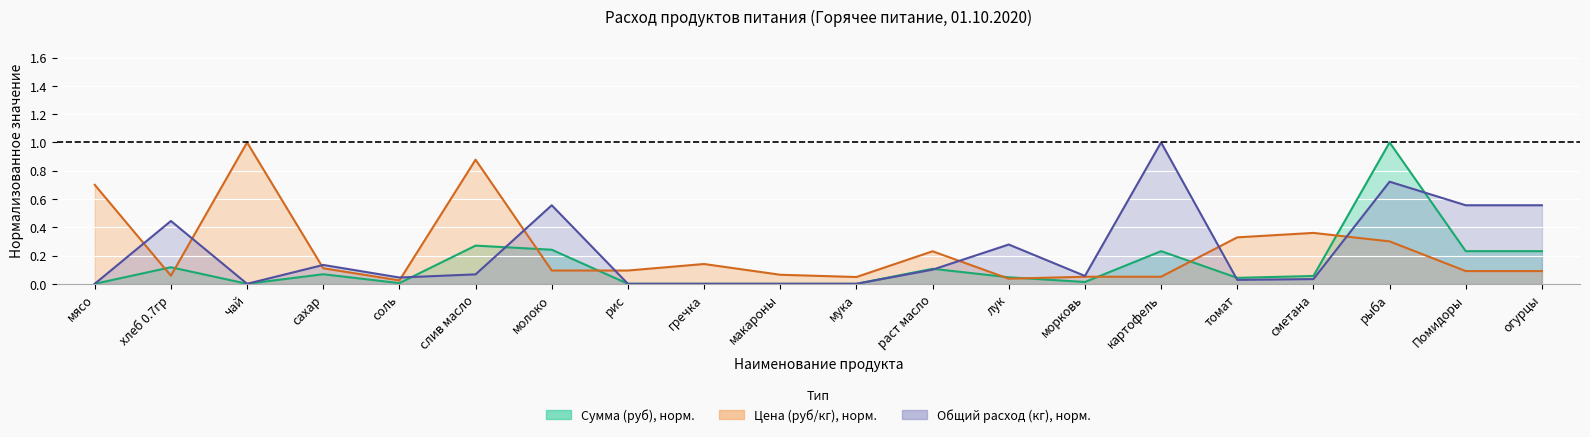

True or false: Общий расход (кг) has a value of 0.3 at Помидоры.

False